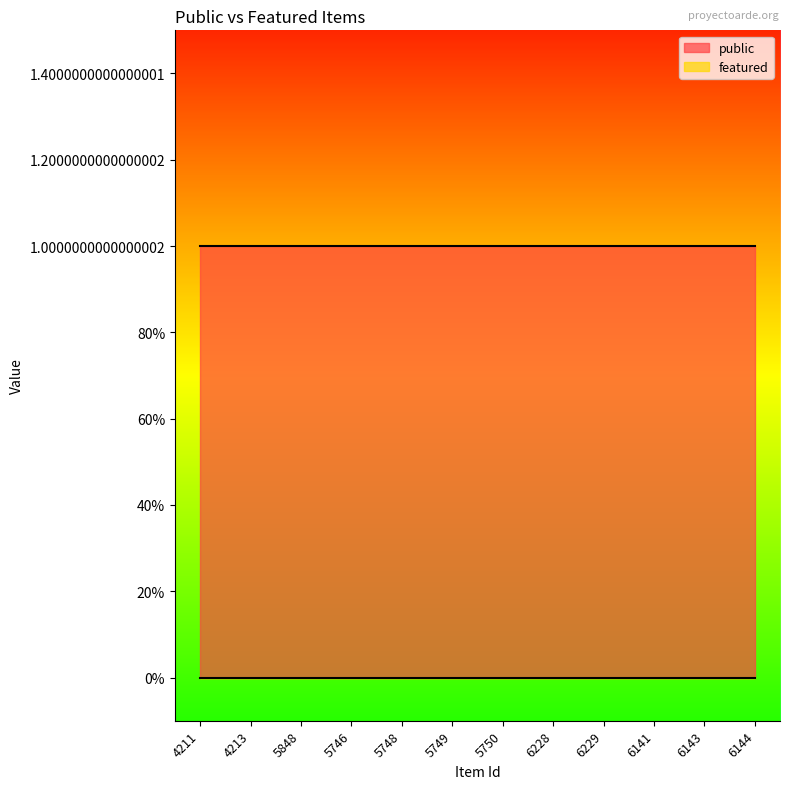

Which category has the highest value in the featured series?

4211